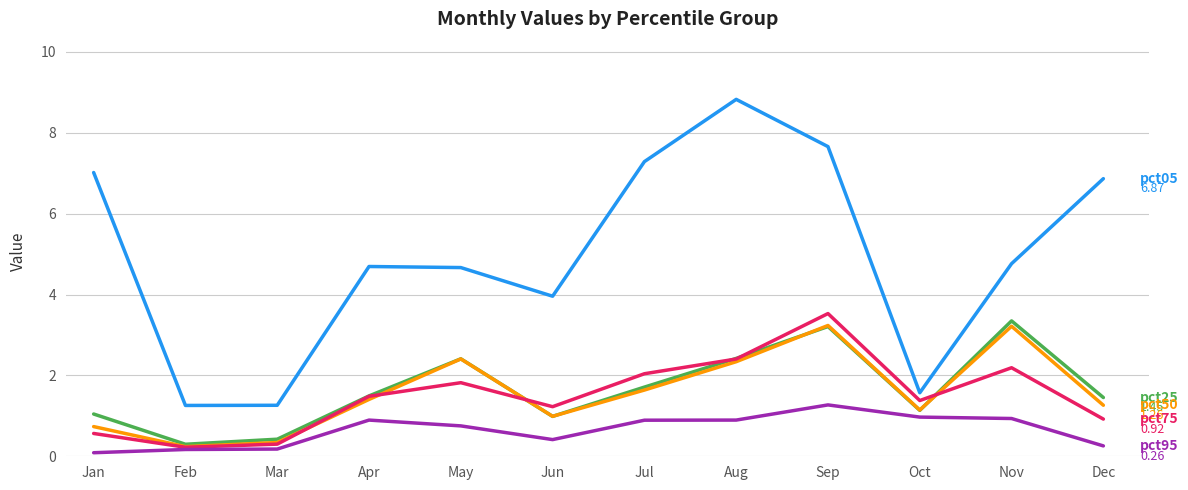

What is the total value across all series at Aug?

16.9